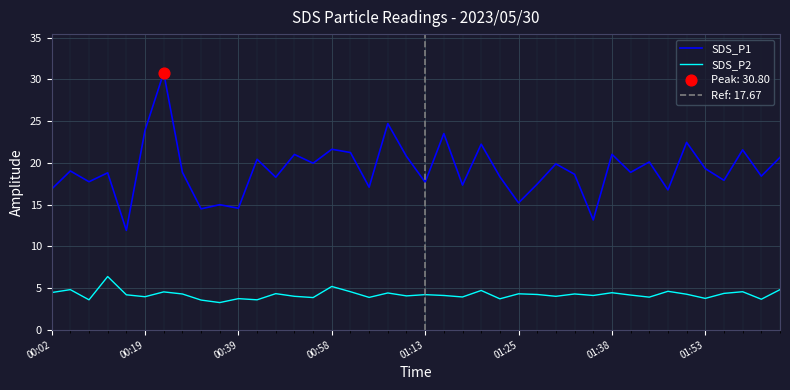

Which series has the largest total across all categories?

SDS_P1